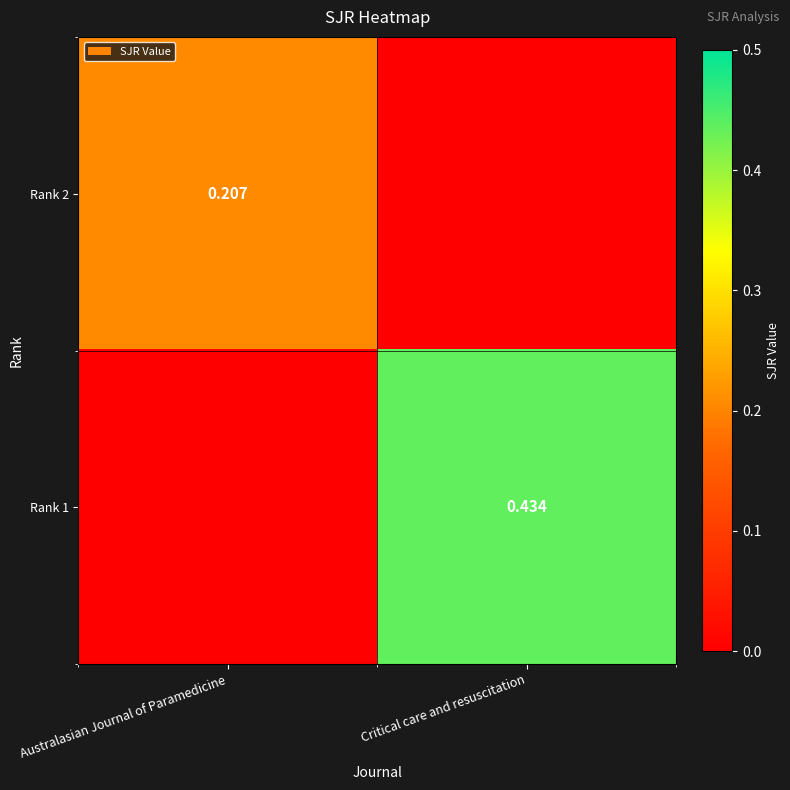

Is the value of Rank 1 at Critical care and resuscitation greater than the value of Rank 2 at Australasian Journal of Paramedicine?

Yes